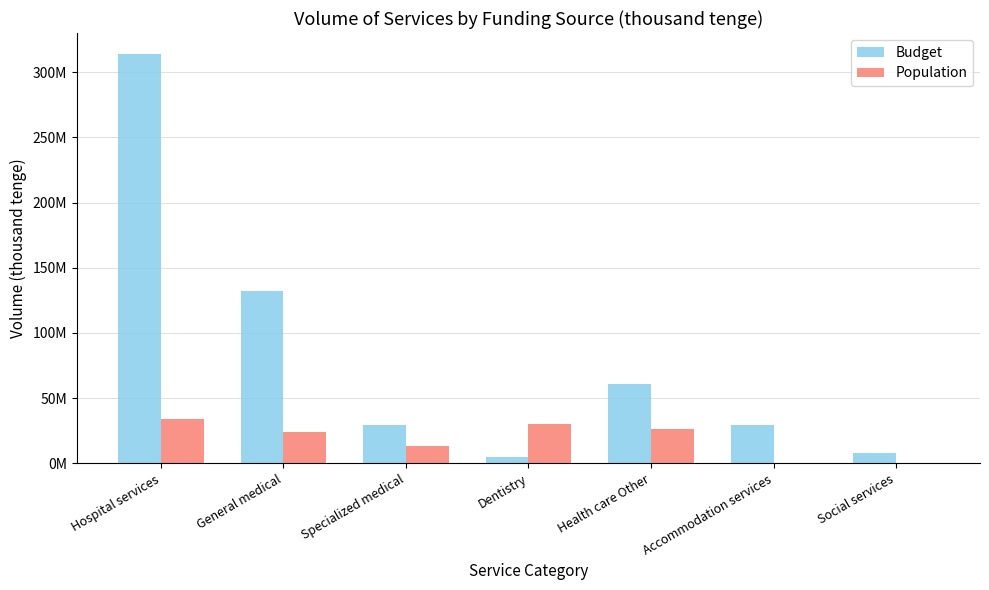

What are all the series names shown in the legend?

Budget, Population